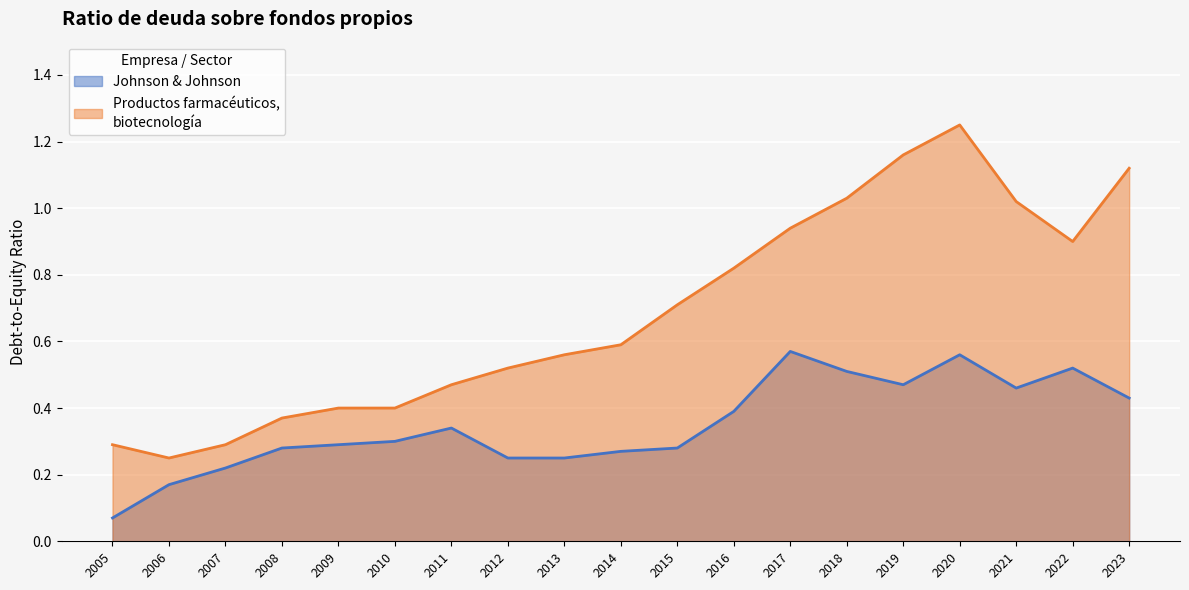

Rank the categories by Johnson & Johnson value from lowest to highest.

2005, 2006, 2007, 2012, 2013, 2014, 2008, 2015, 2009, 2010, 2011, 2016, 2023, 2021, 2019, 2018, 2022, 2020, 2017